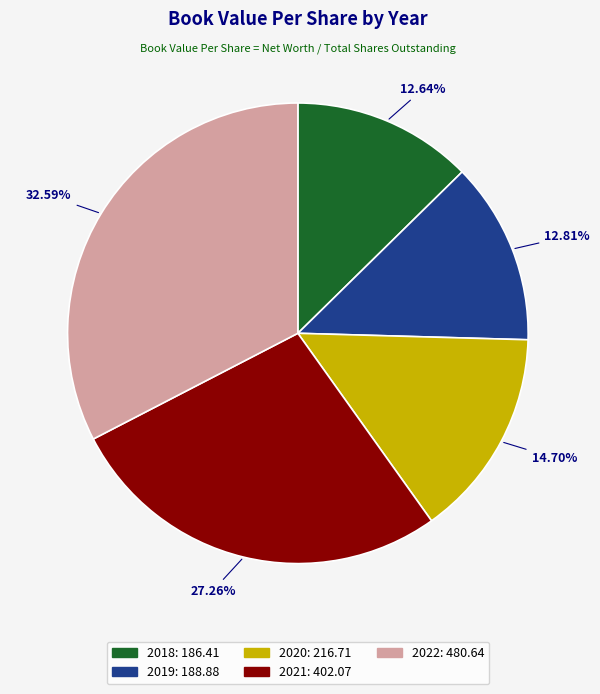

Count the number of slices in the pie.

5